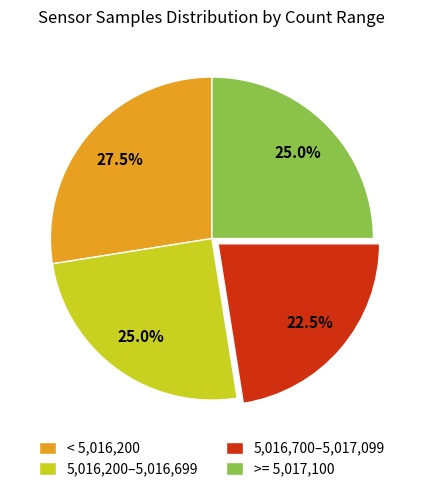

Is there a majority slice in this chart?

No